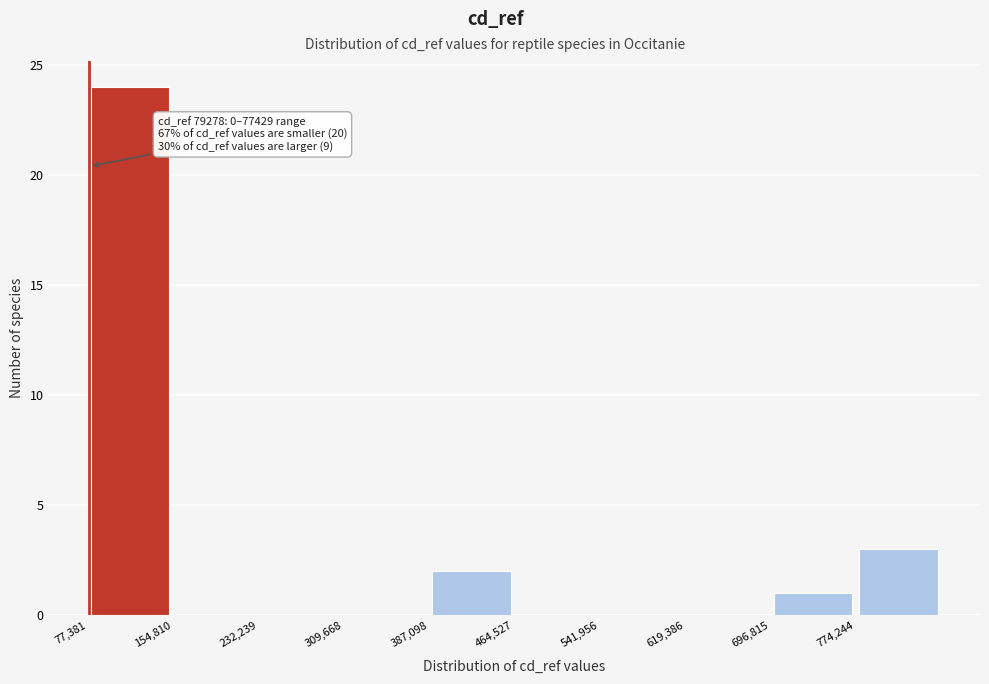

Over which range of the x-axis is the bar tallest?

80000 to 150000